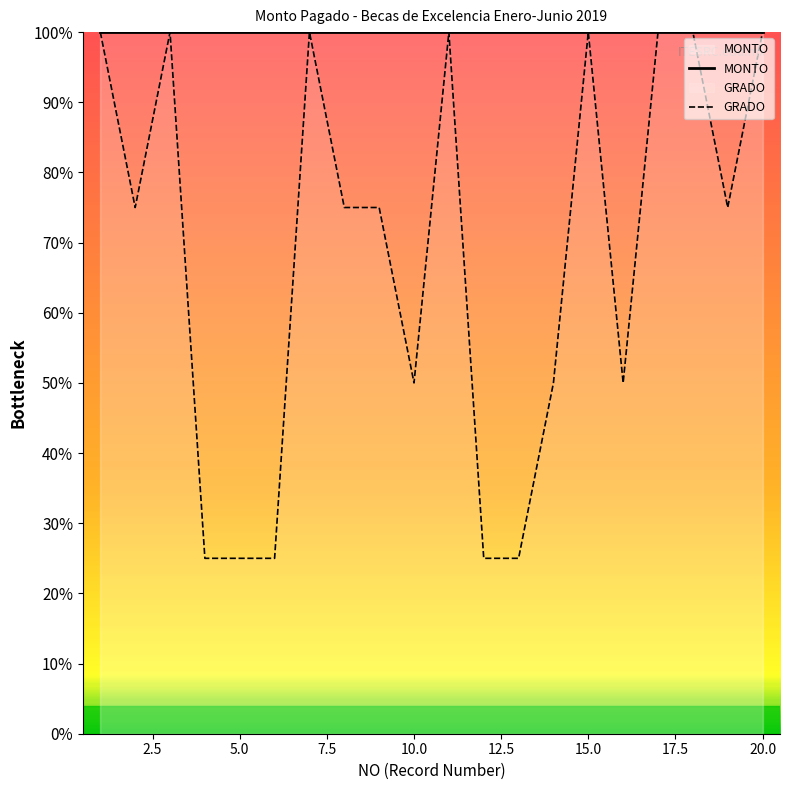

What is the total value across all series at 15.0?

5000